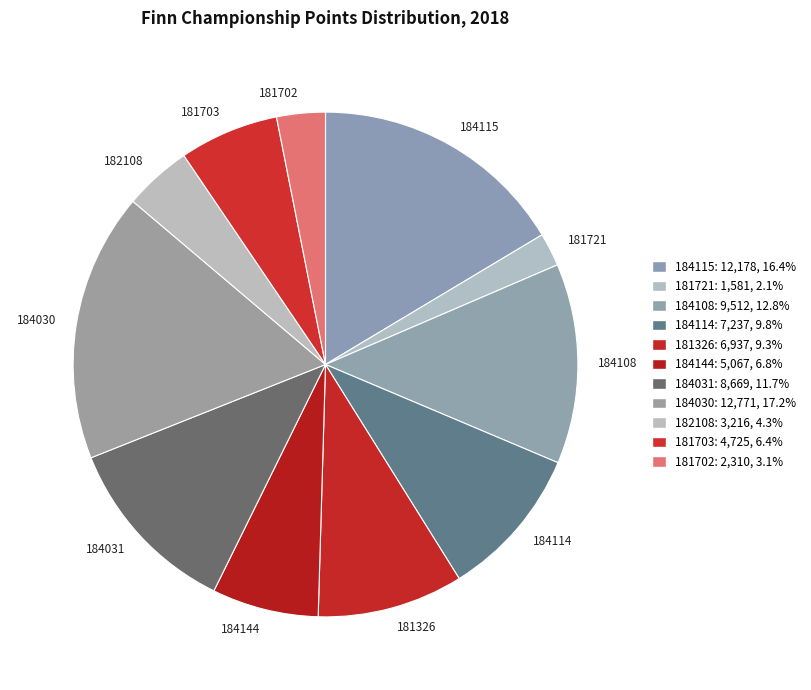

Which category has the biggest portion of the pie?

184030